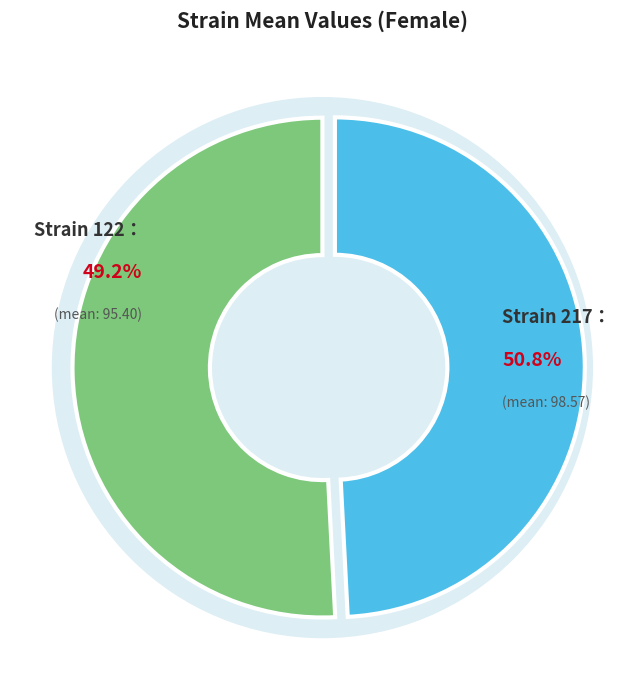

How many slices are in this pie chart?

2